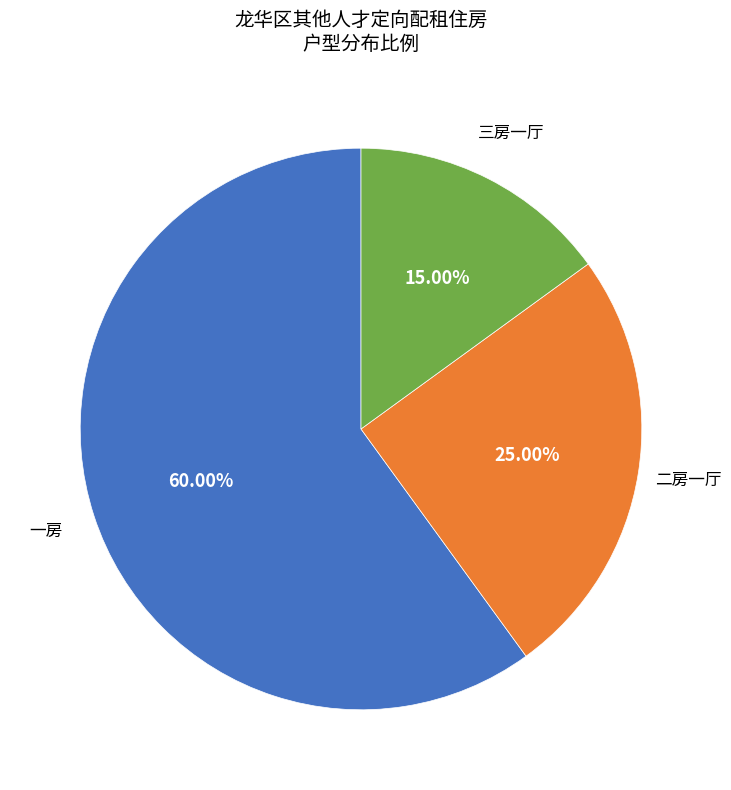

Does any single category account for the majority?

Yes